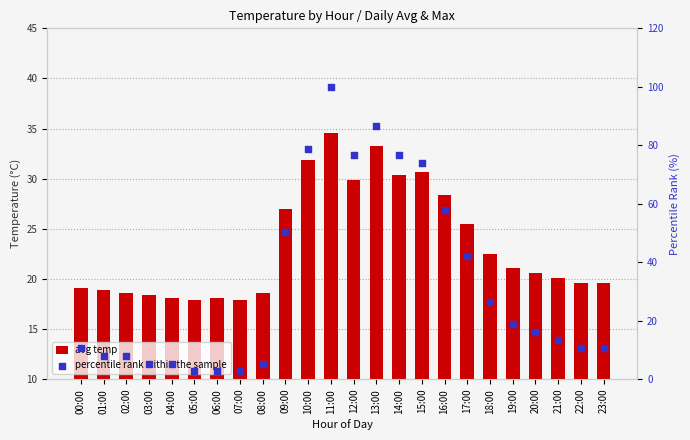

Is the value of percentile rank within the sample at 15:00 greater than the value of avg temp at 08:00?

Yes